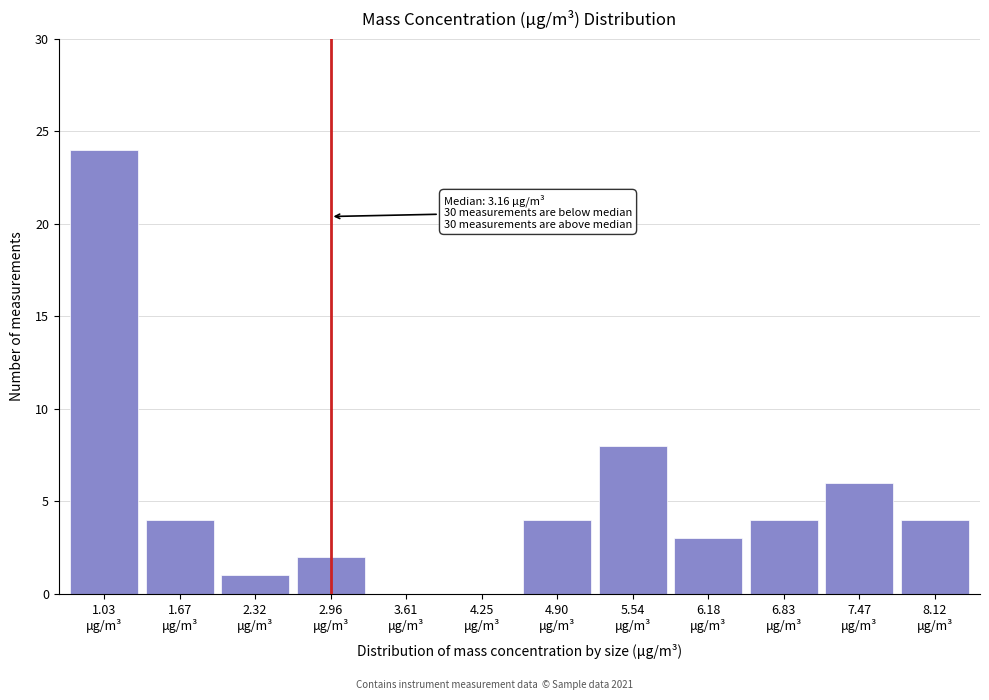

What is the maximum value shown in the chart?

24